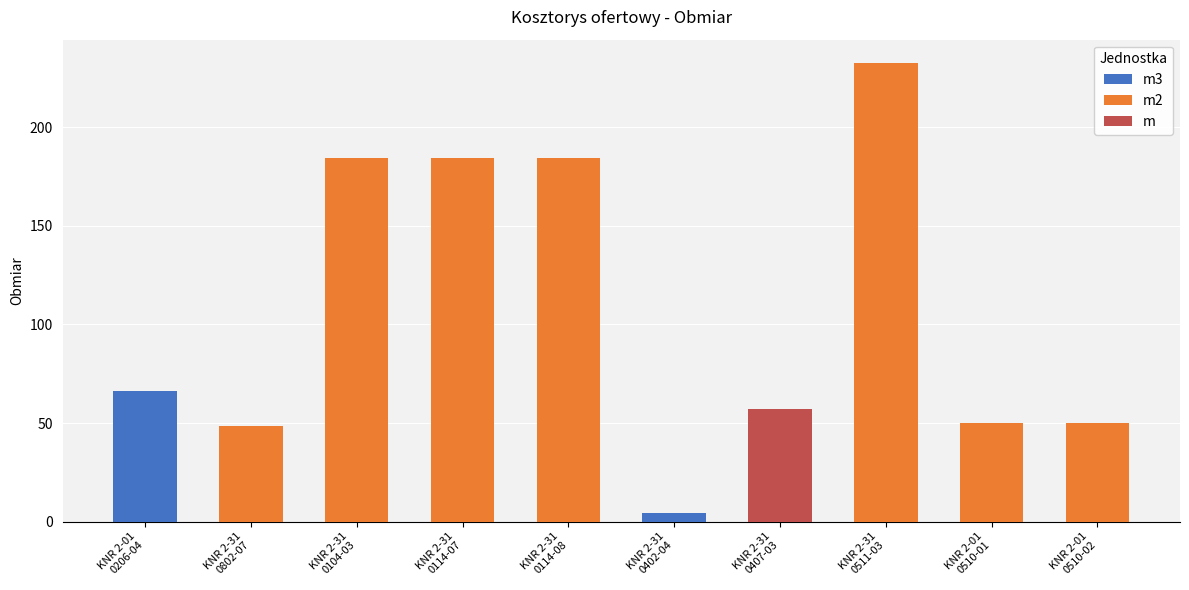

What is the label of the 10th bar from the right?

KNR 2-01
0206-04